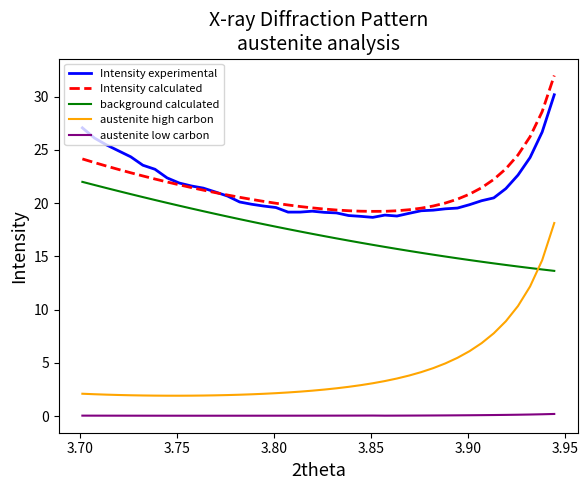

What is the difference between the maximum and minimum values in the Intensity experimental series?

11.5